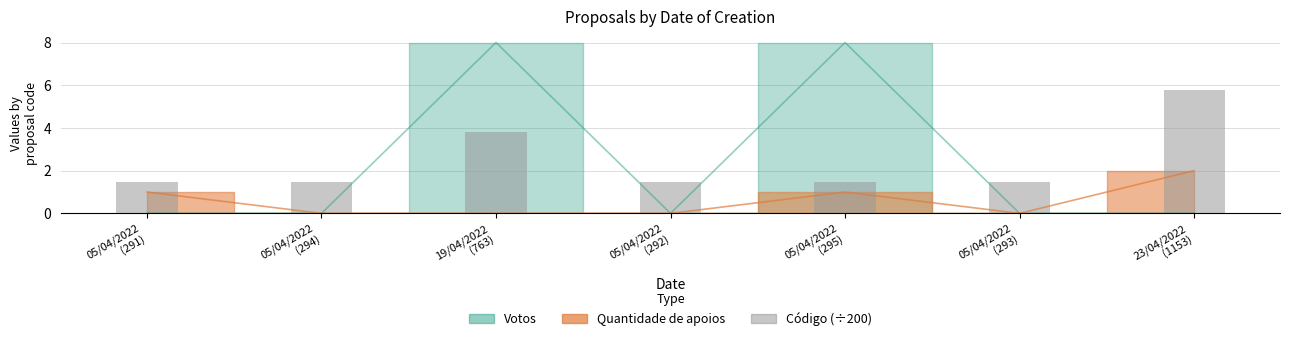

What is the value of the 5th bar from the left?

1.5